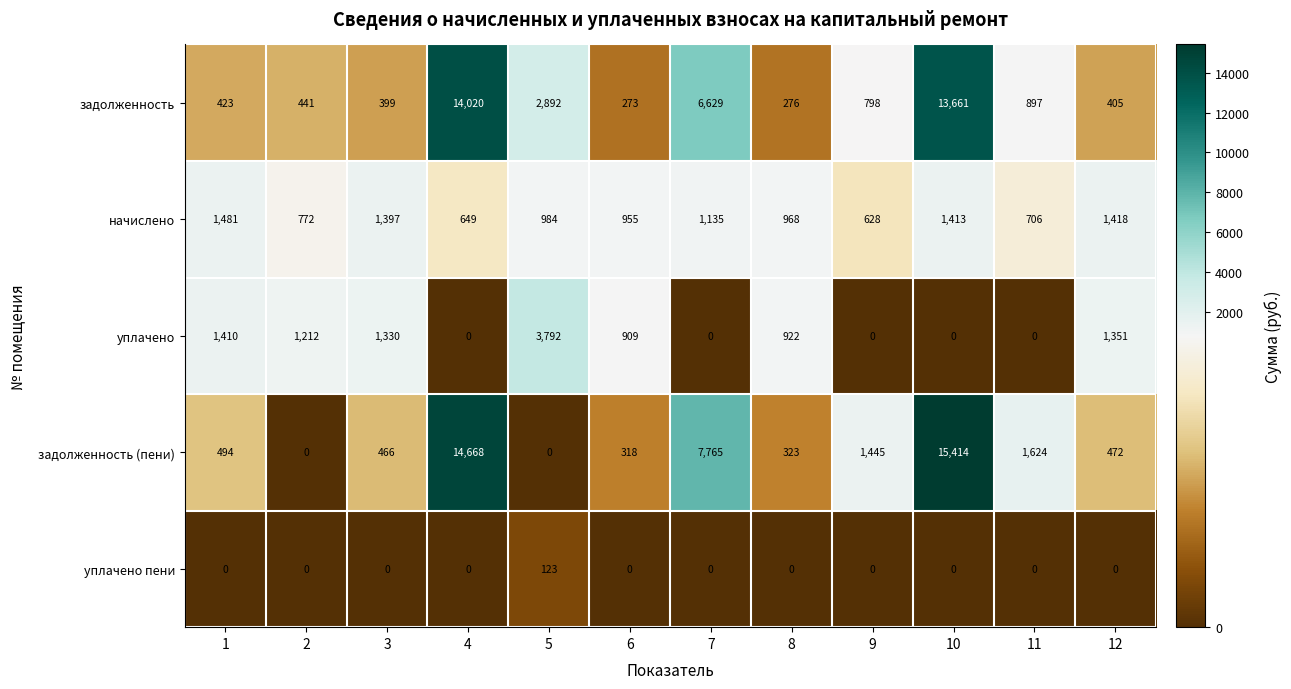

How many values in the задолженность (пени) series are below 494?

6